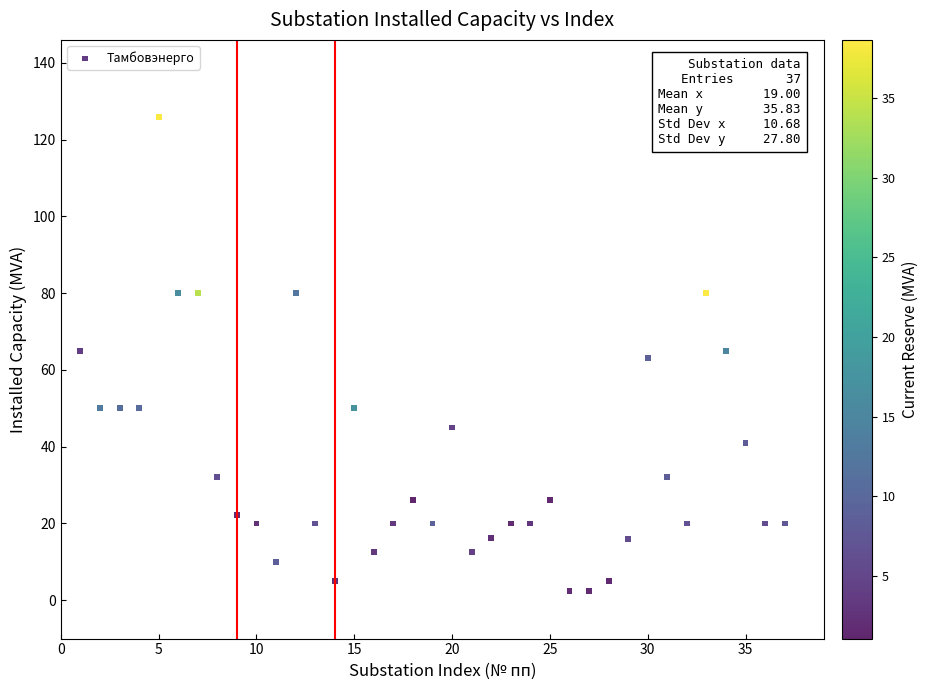

What is the range of Y values (max minus min)?

123.5